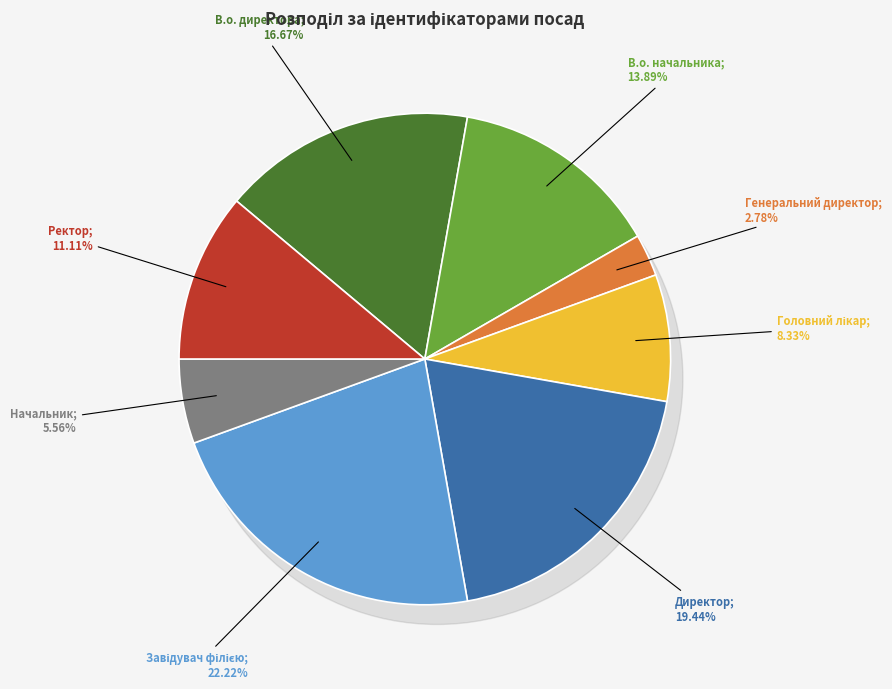

To the nearest percent, what is the combined percentage of В.о. начальника and Начальник?

19%